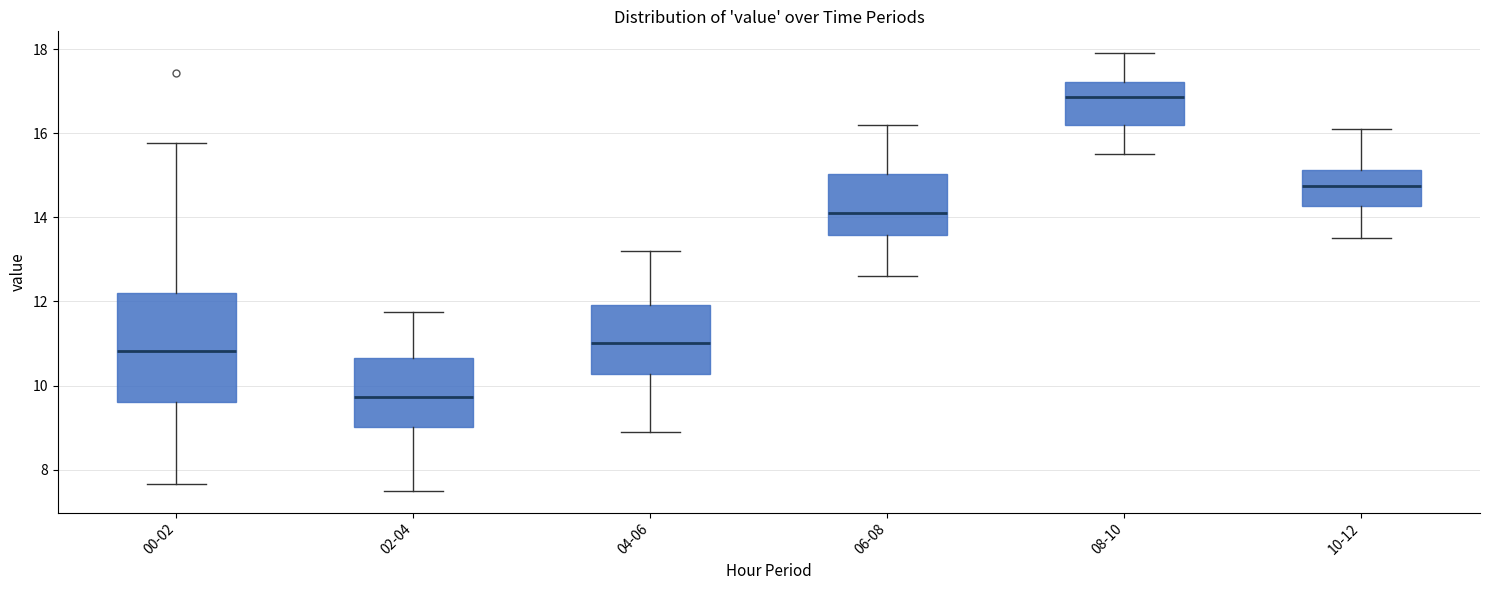

Where is the lower edge of the box for 06-08 on the y-axis? The values are not printed on the chart, so give them approximately, as read against the axis.

13.6